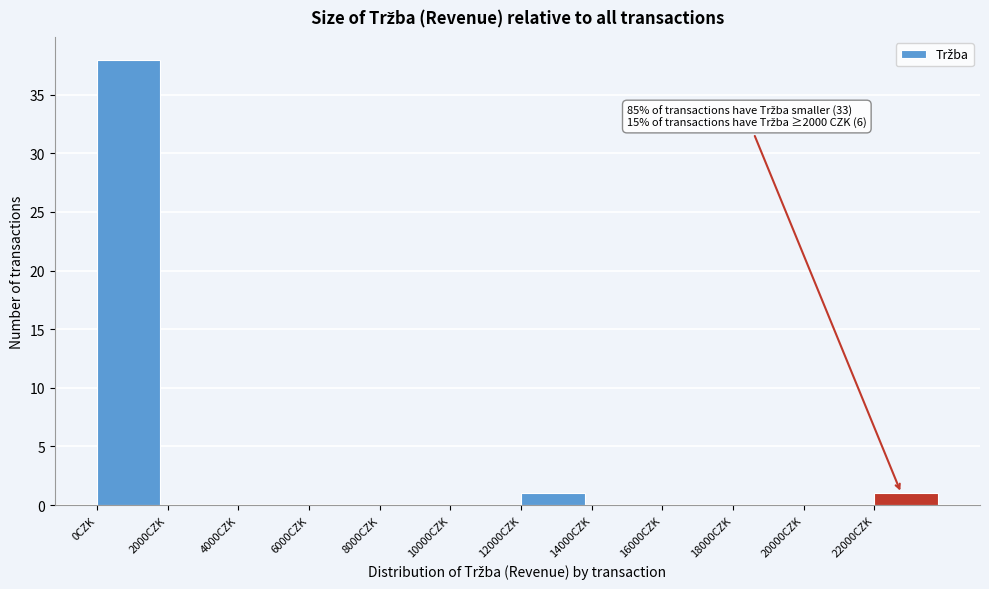

Which range on the x-axis has the tallest bar?

0 to 2000